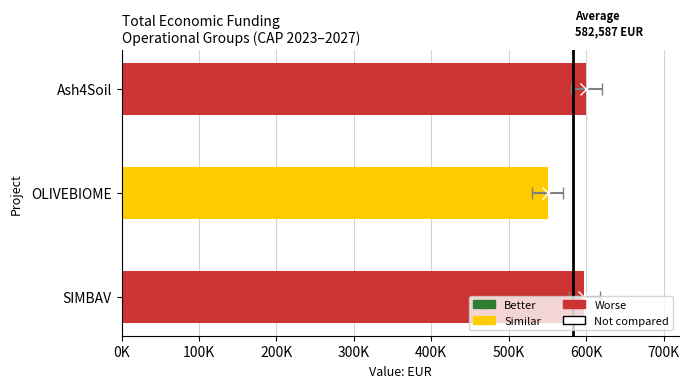

What is the average value?

582587